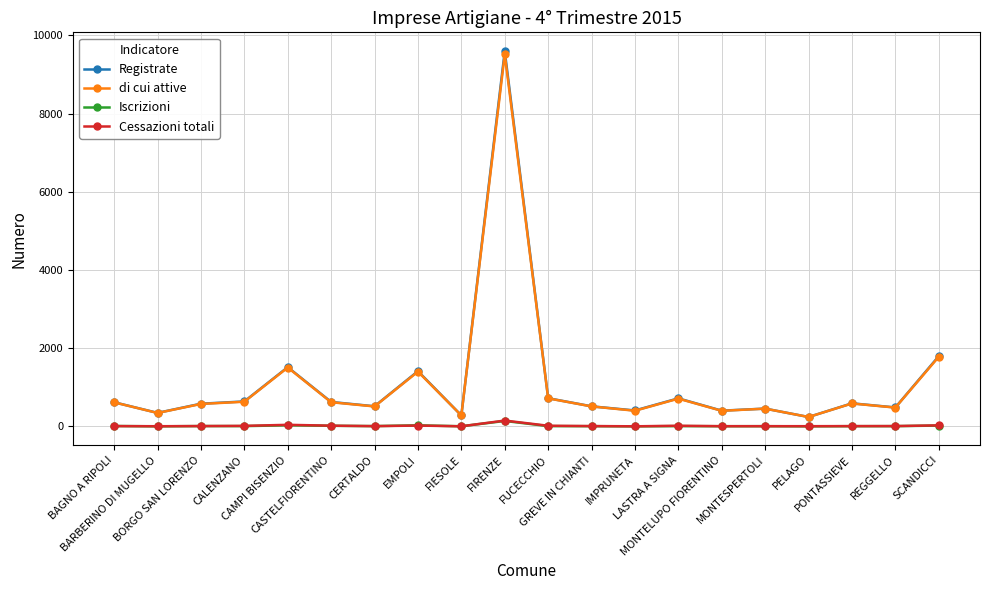

True or false: Registrate has more than 1 interior local peaks.

True